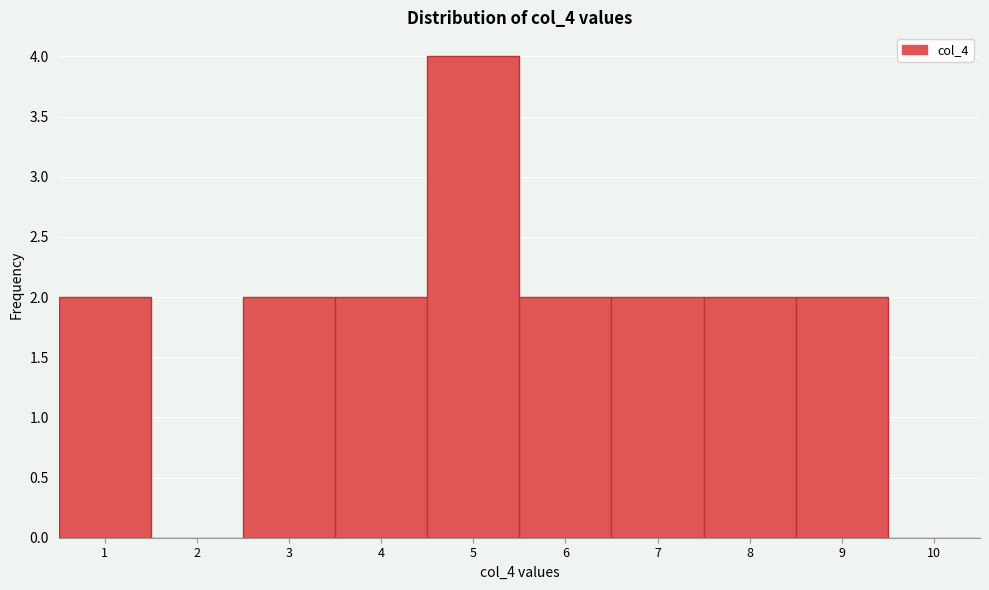

Which range on the x-axis has the tallest bar?

4.5 to 5.5